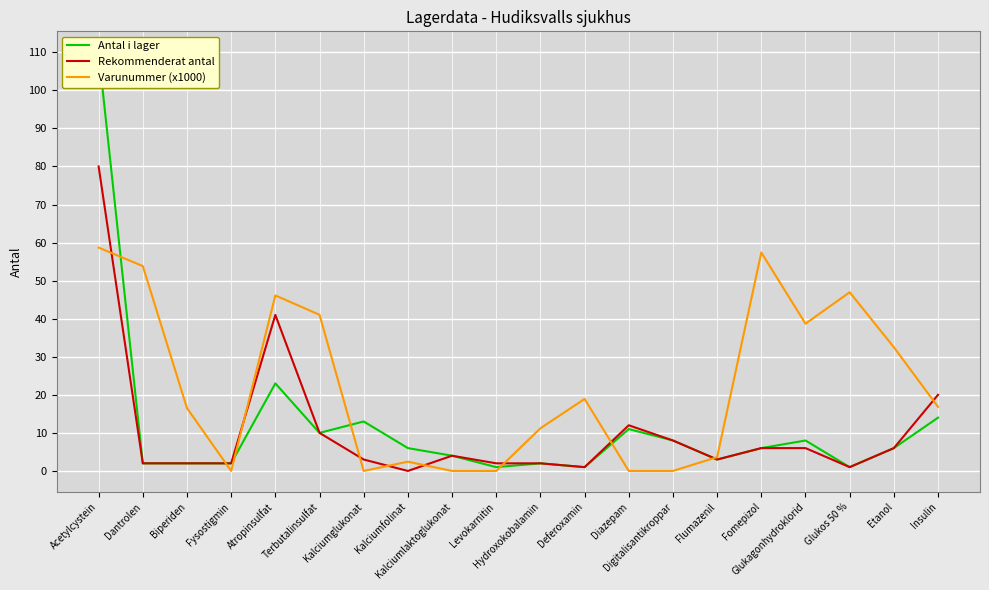

True or false: Antal i lager and Rekommenderat antal cross at least once.

False